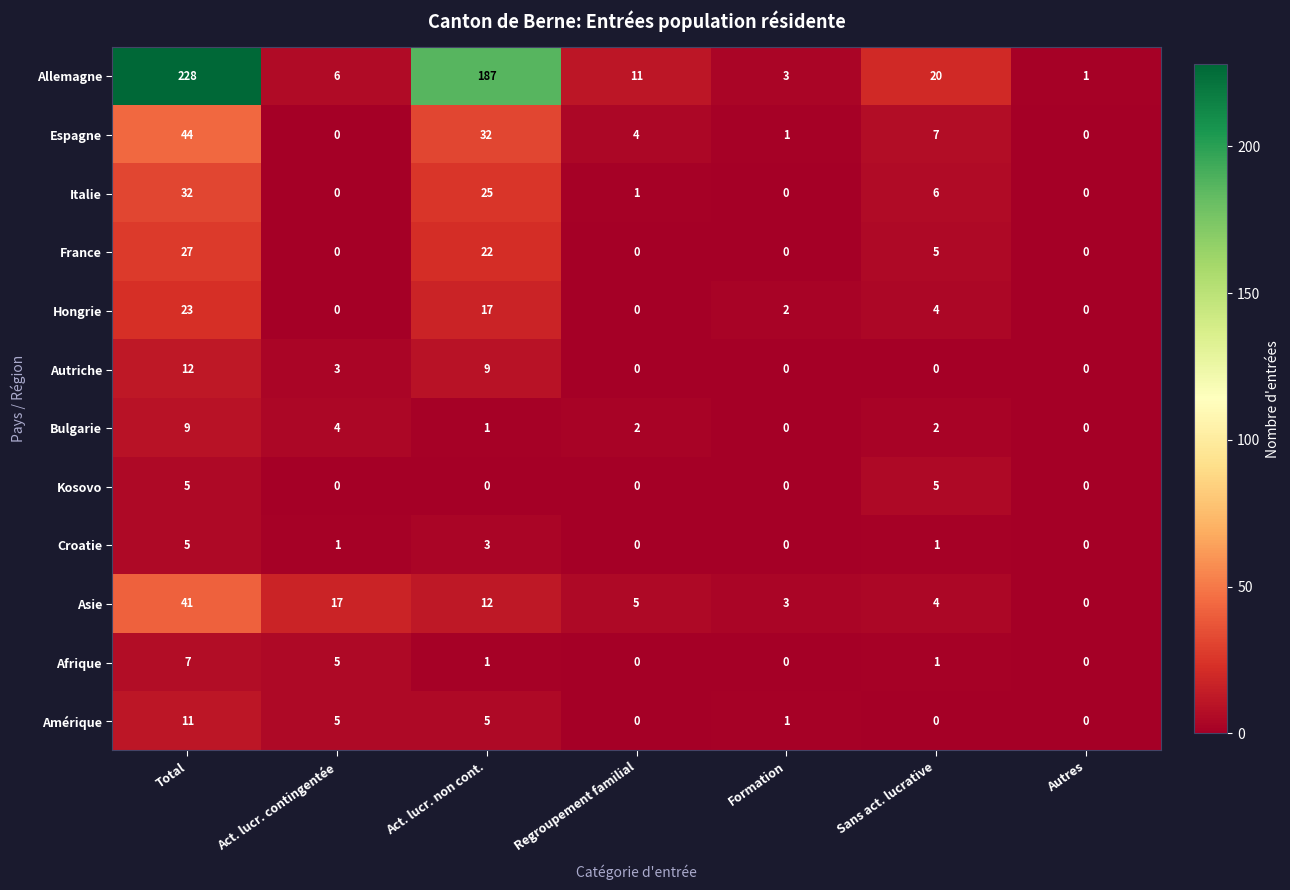

What is the difference between the highest and lowest values at Sans act. lucrative?

20